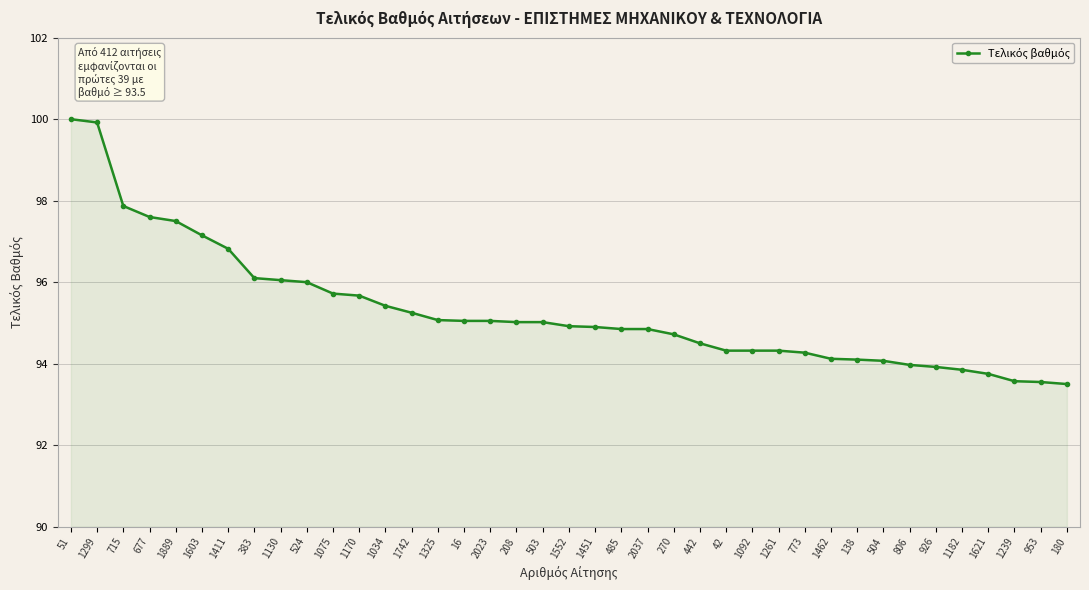

Does the chart have visible grid lines?

Yes